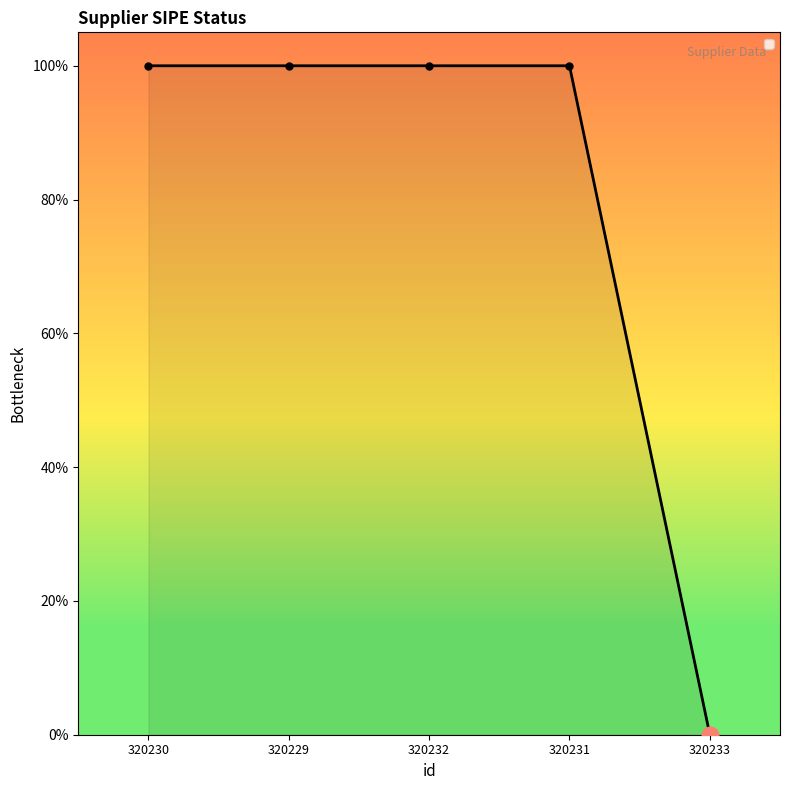

At which category does the chart reach its minimum across all series?

320233